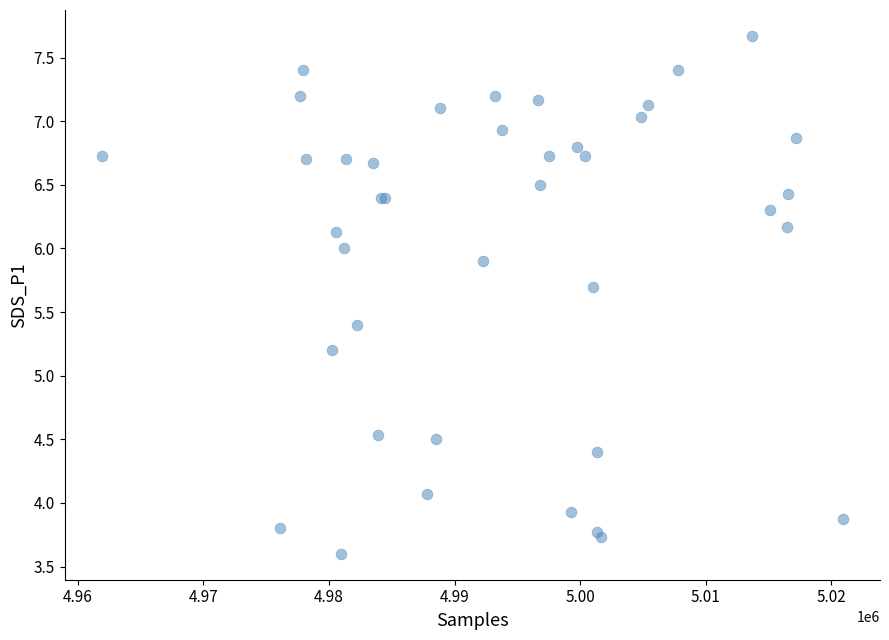

What Y value in the scatter plot is closest to 5?

5.2